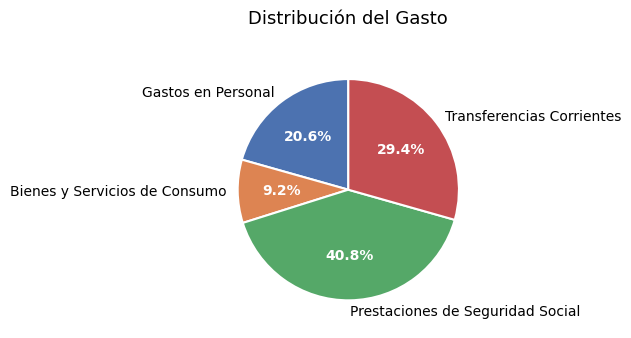

How many slices are in this pie chart?

4